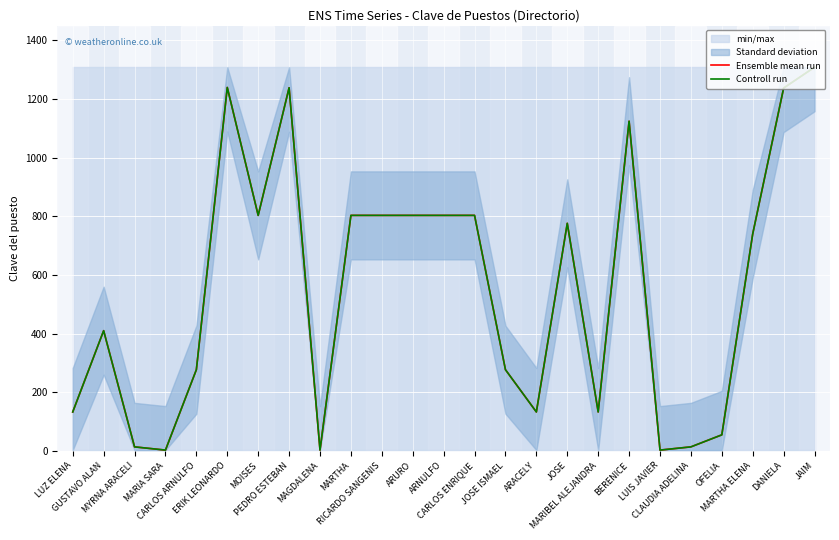

What is the highest value of the Ensemble mean run series?

1308